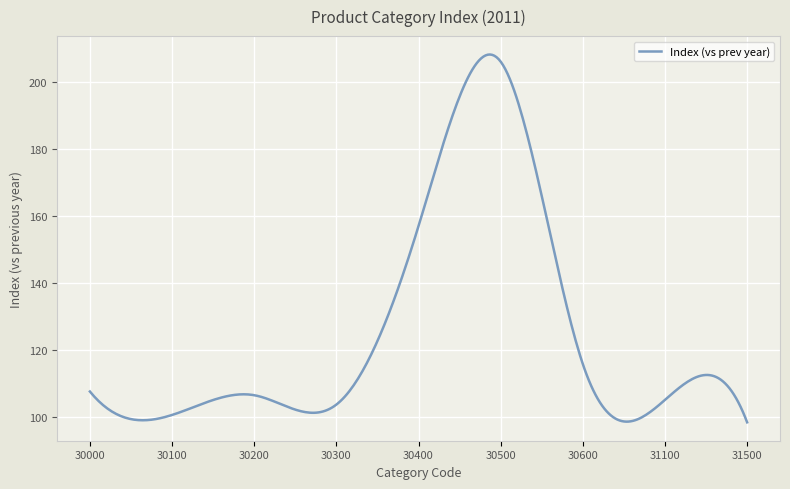

What is the greatest value displayed?

208.2